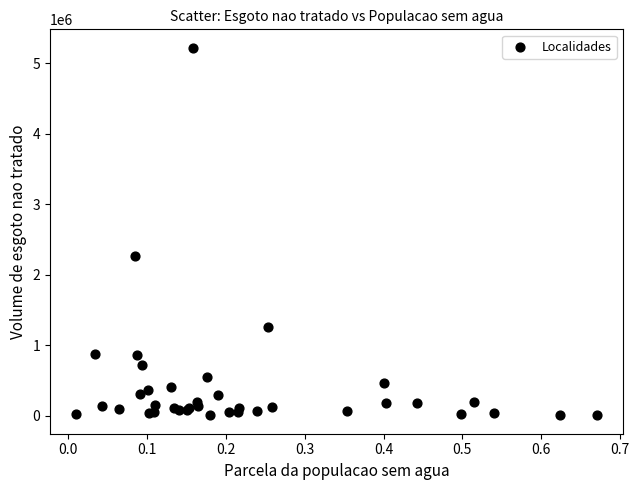

What Y value in the scatter plot is closest to 2613143?

2267507.3